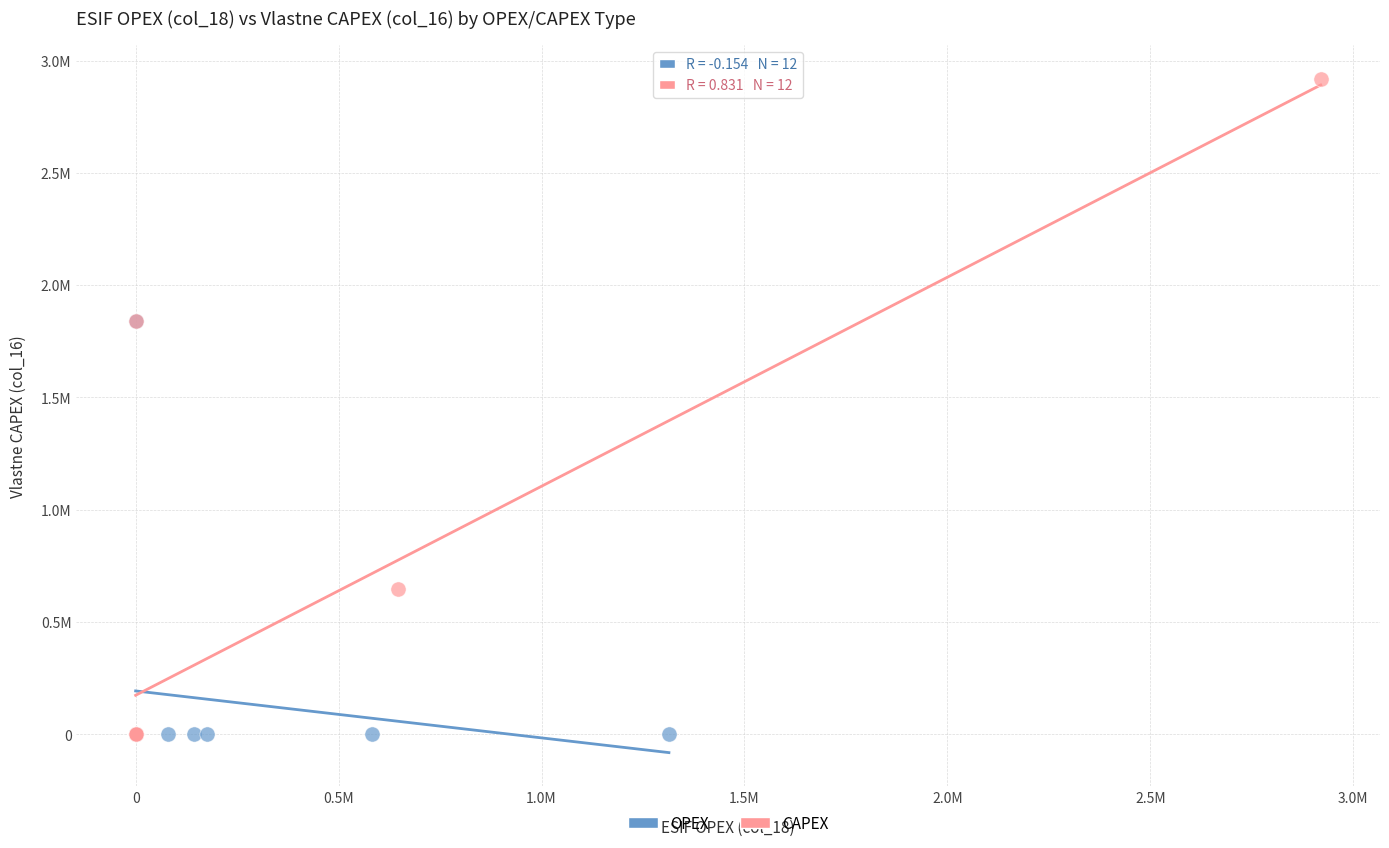

What are all the series names shown in the legend?

OPEX, CAPEX